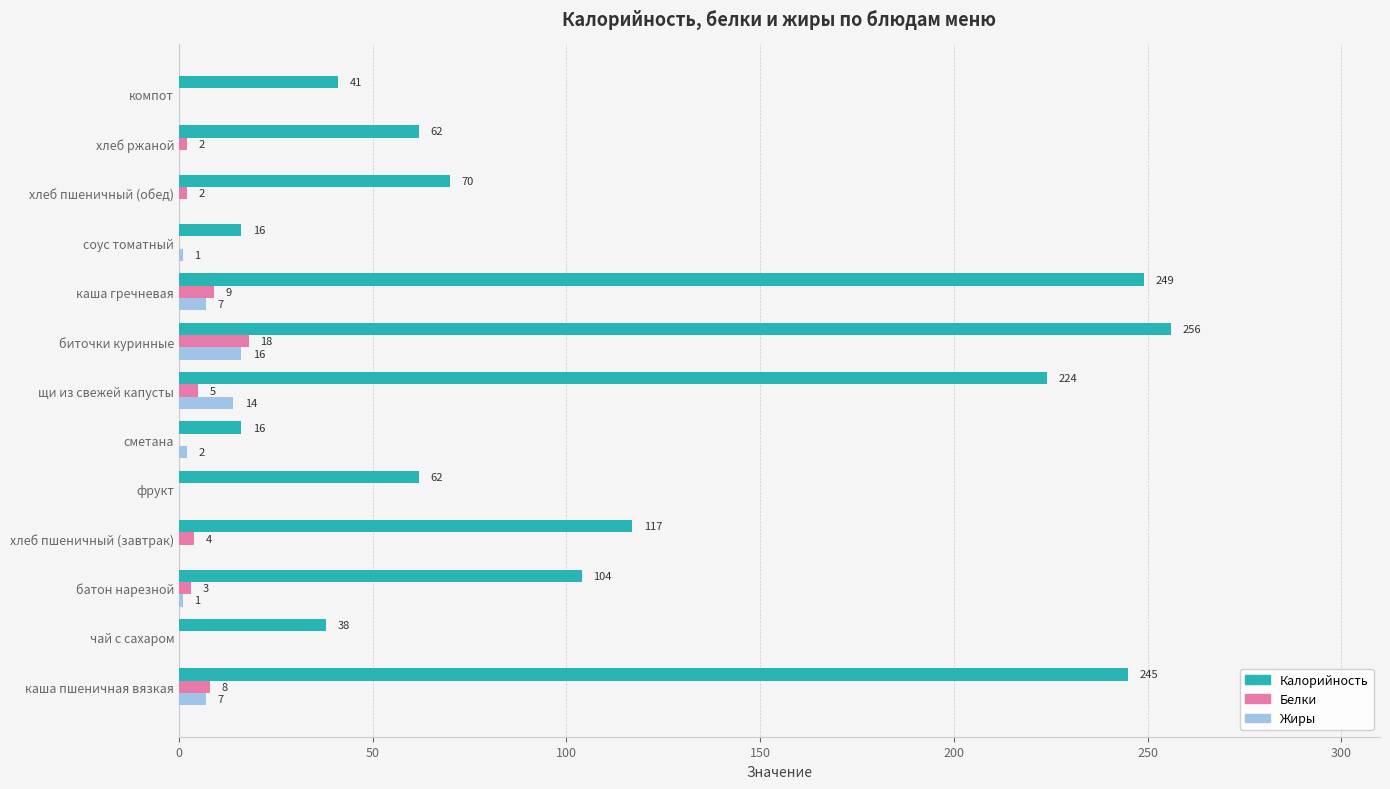

What are all the series names shown in the legend?

Калорийность, Белки, Жиры